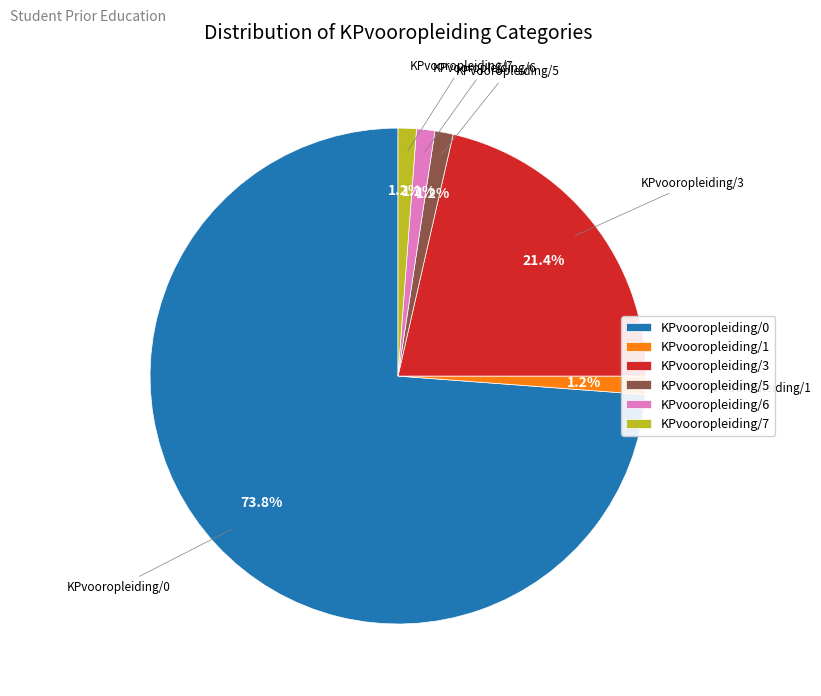

Combined, do KPvooropleiding/7 and KPvooropleiding/5 account for over 50%?

No